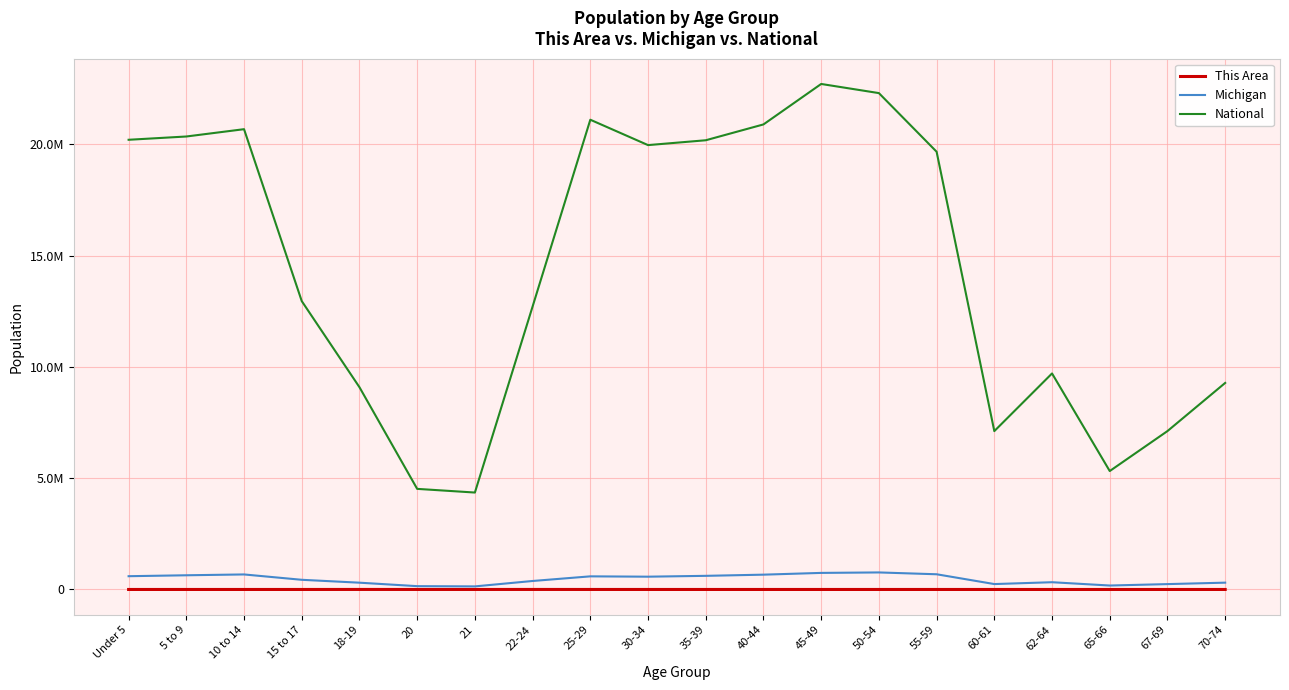

True or false: National and Michigan intersect in this chart.

False